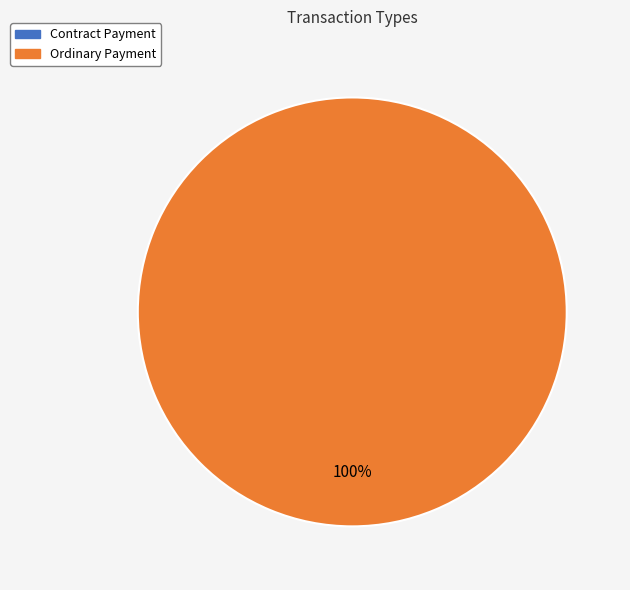

To the nearest percent, what portion does Ordinary Payment represent?

100%